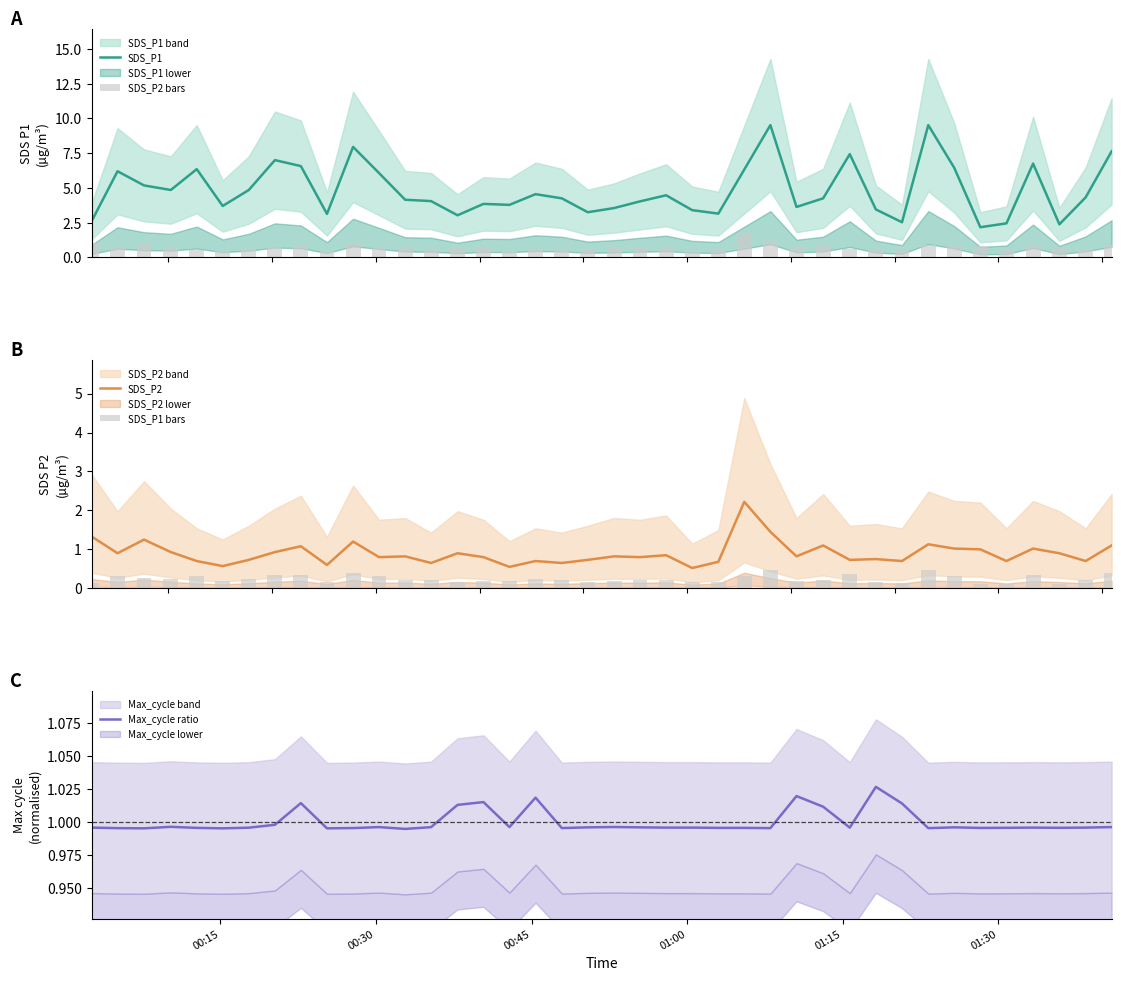

Does the chart contain any negative values?

No